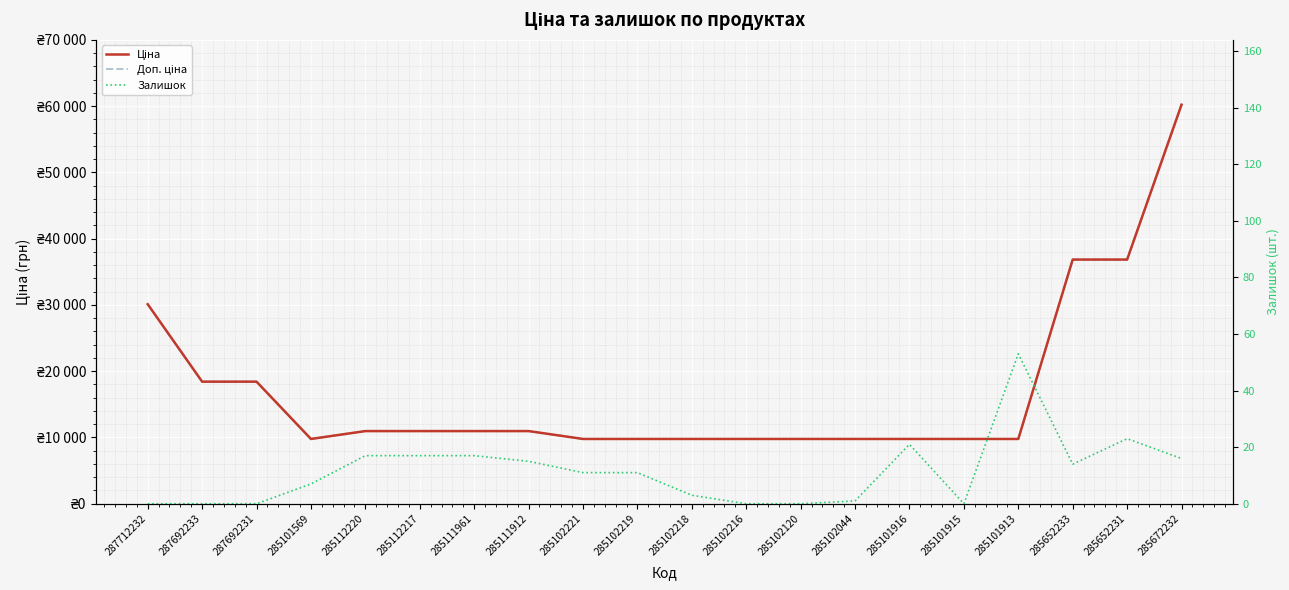

What are all the series names shown in the legend?

Ціна, Доп. ціна, Залишок